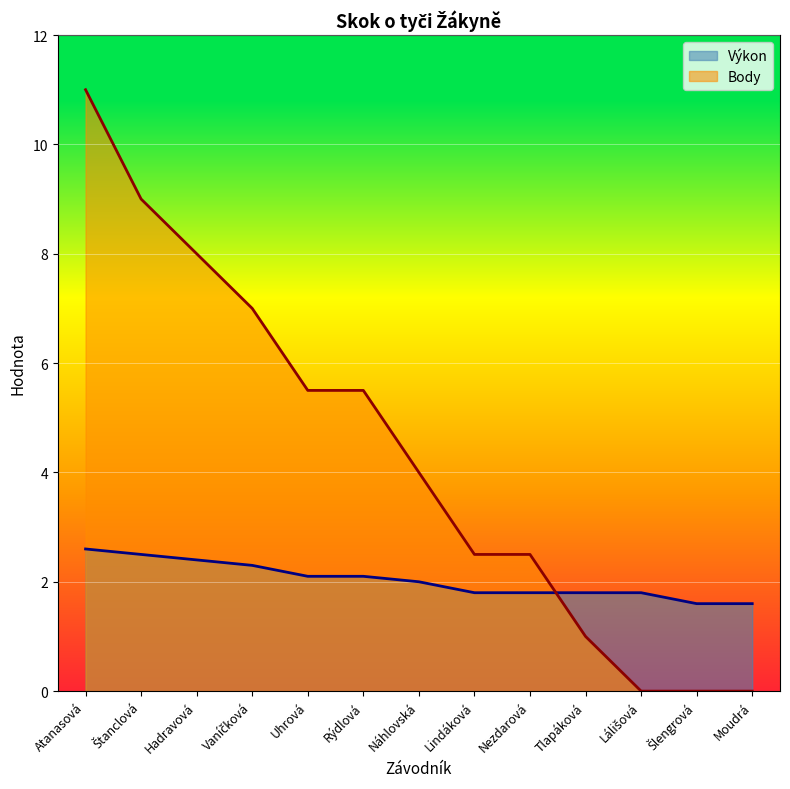

Is it true that Výkon equals 1.6 at Moudrá?

True